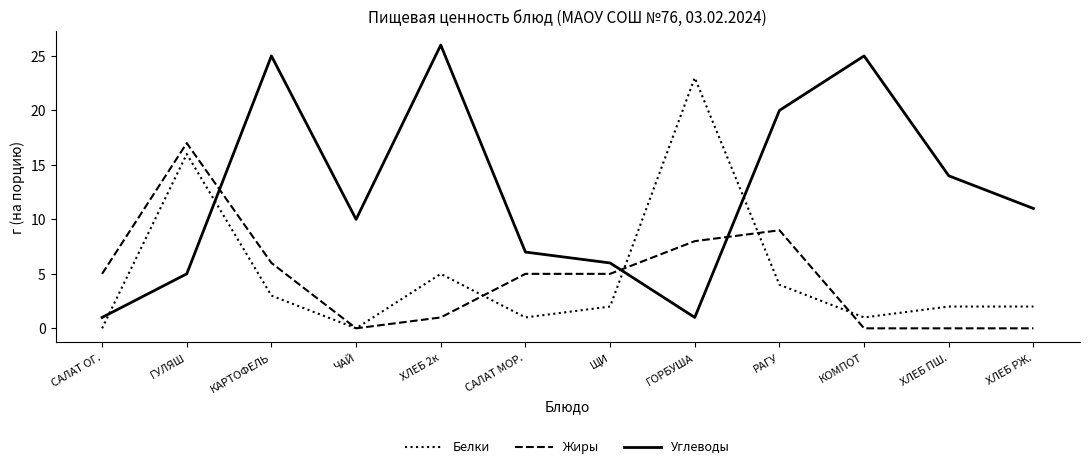

At which category does Белки reach its first local peak?

ГУЛЯШ